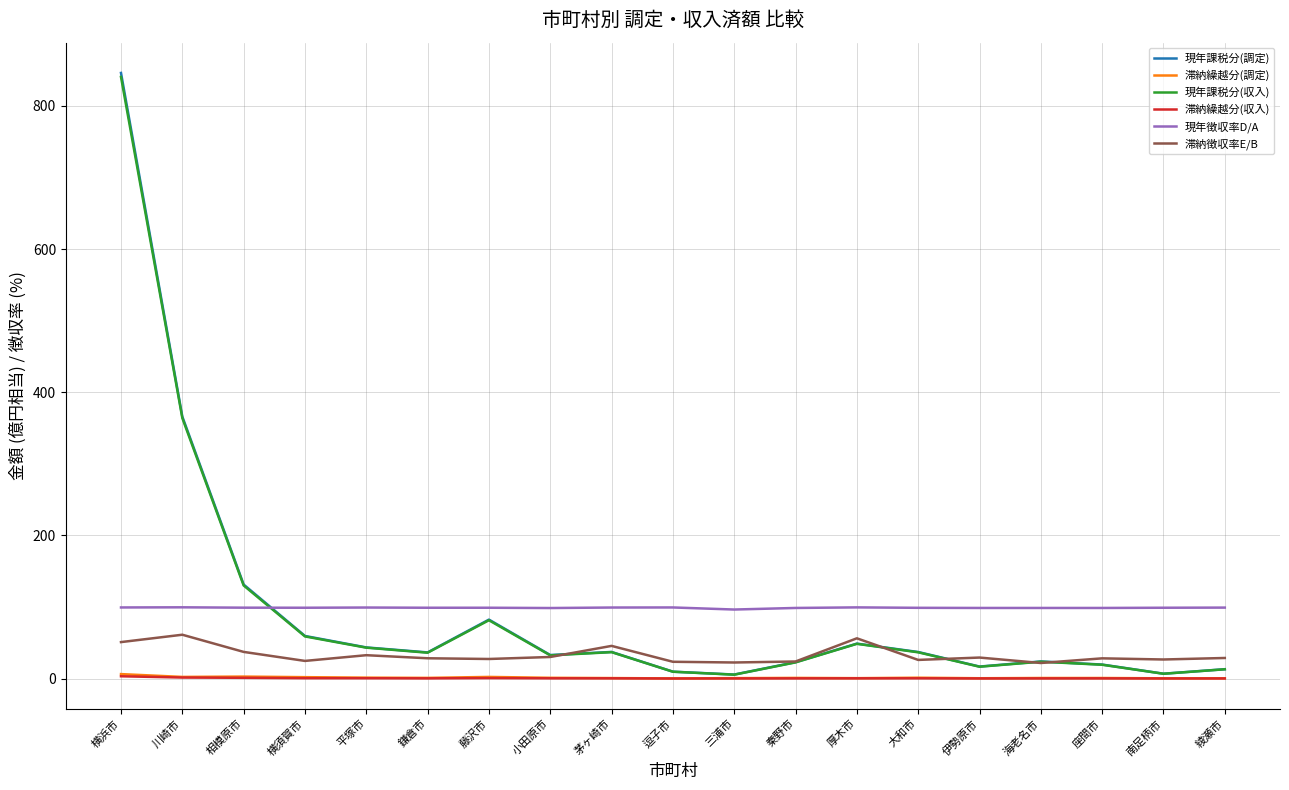

The value of 滞納徴収率E/B at 南足柄市 is 26.6. True or false?

True